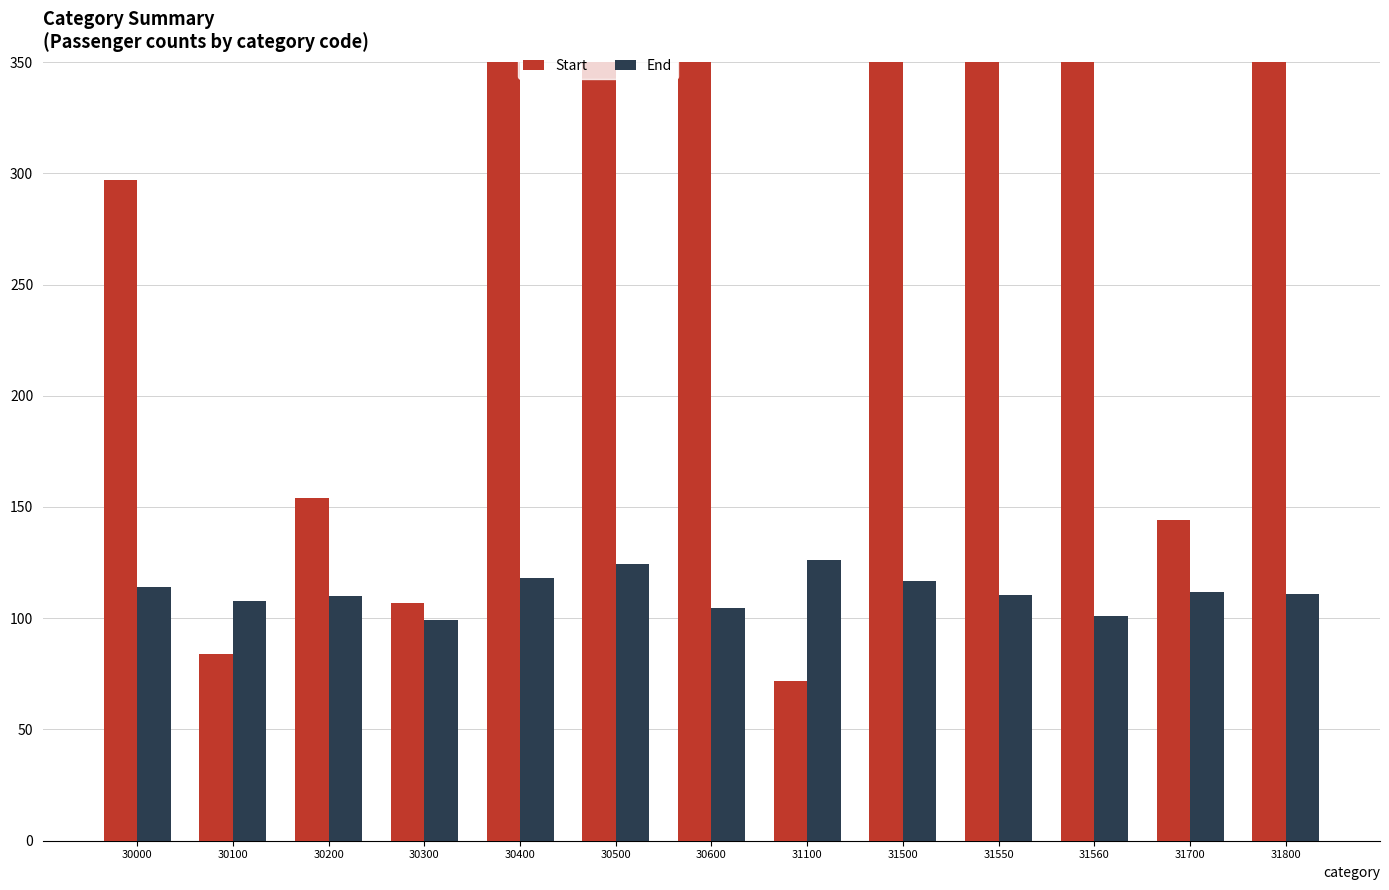

List the series in order of their overall mean, highest first.

Start, End